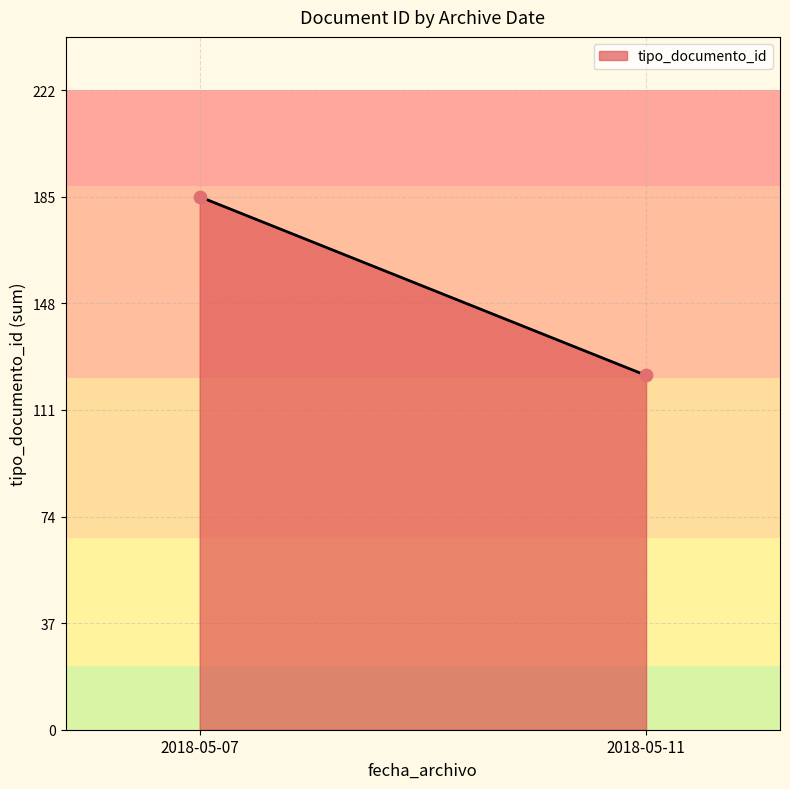

What is the average Y value?

154